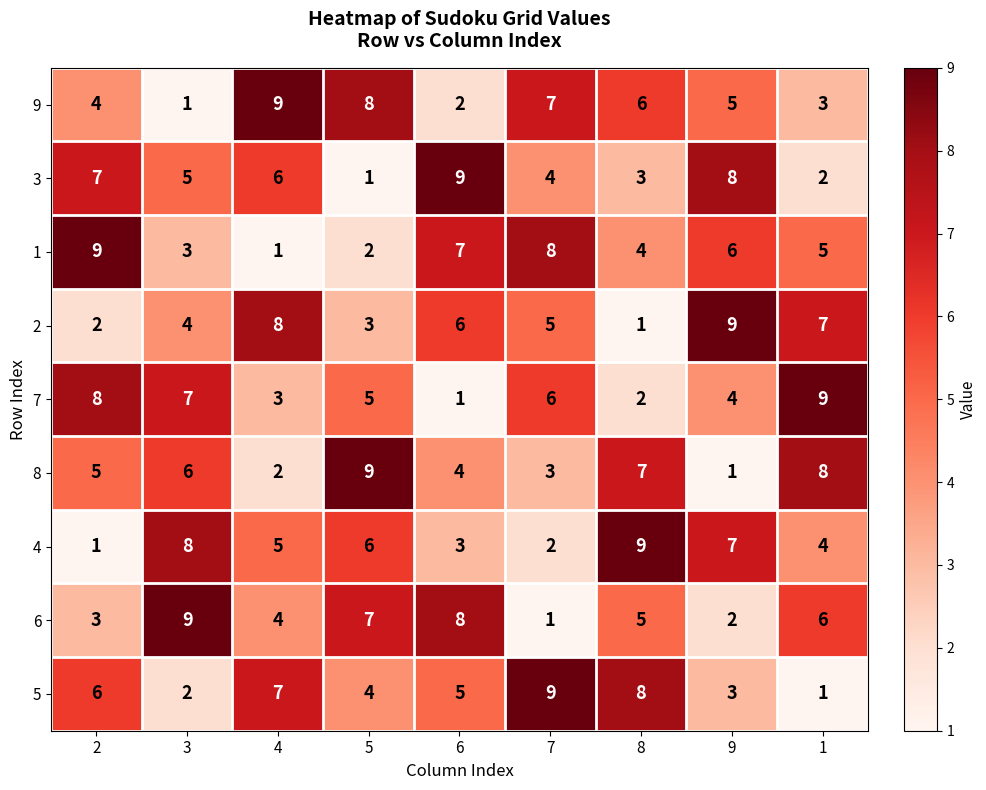

What is the sum of all 8 values?

45